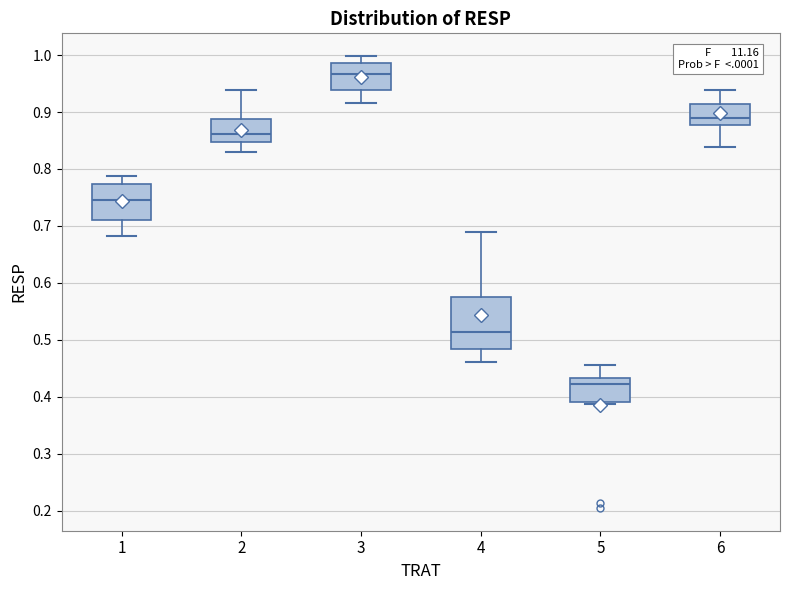

Which box has the highest median line?

3